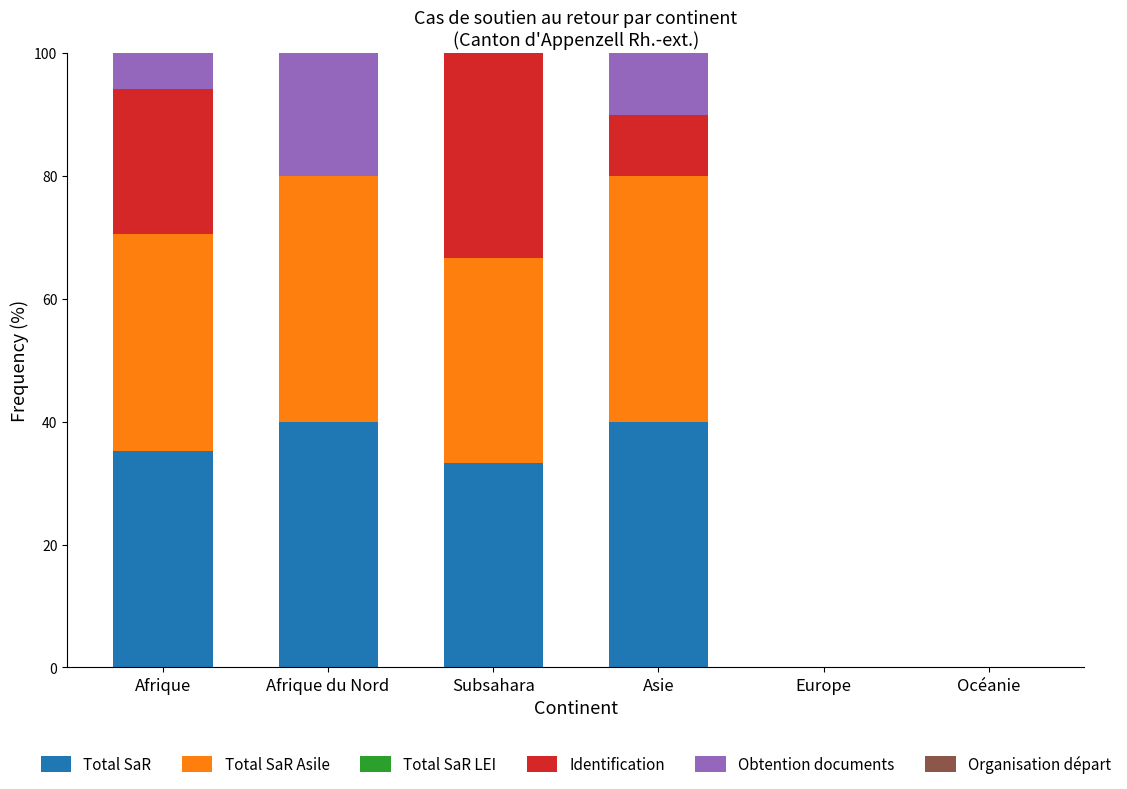

What is the highest value of the Total SaR series?

40.0